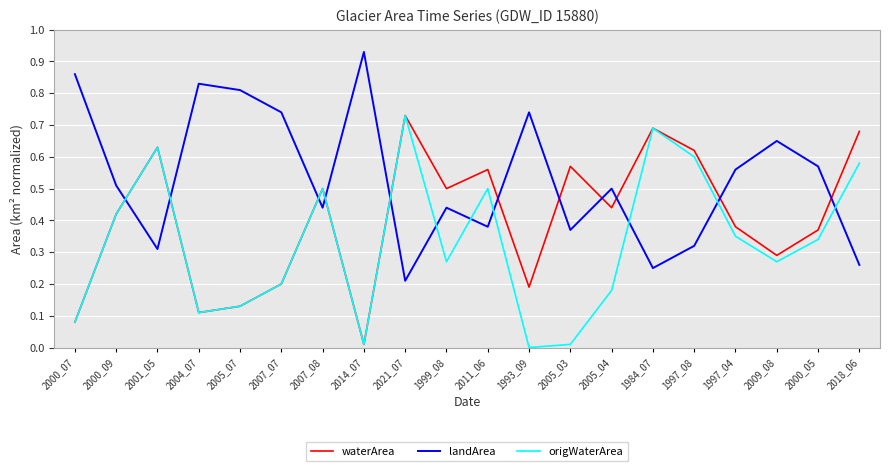

The value of origWaterArea at 2000_07 is 0.1. True or false?

True